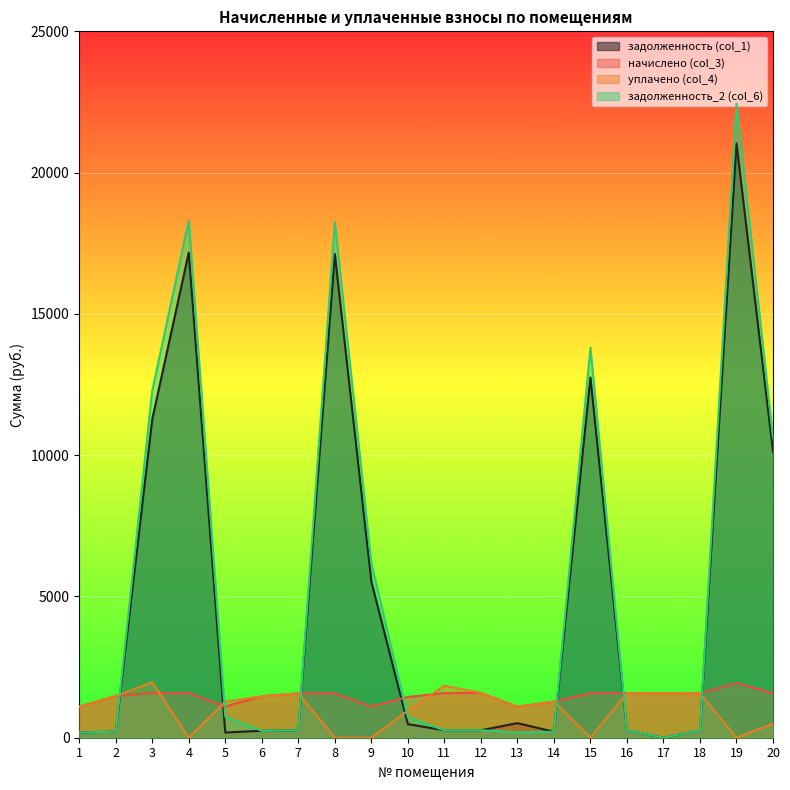

True or false: начислено (col_3) has a value of 1574.2 at 8.

True